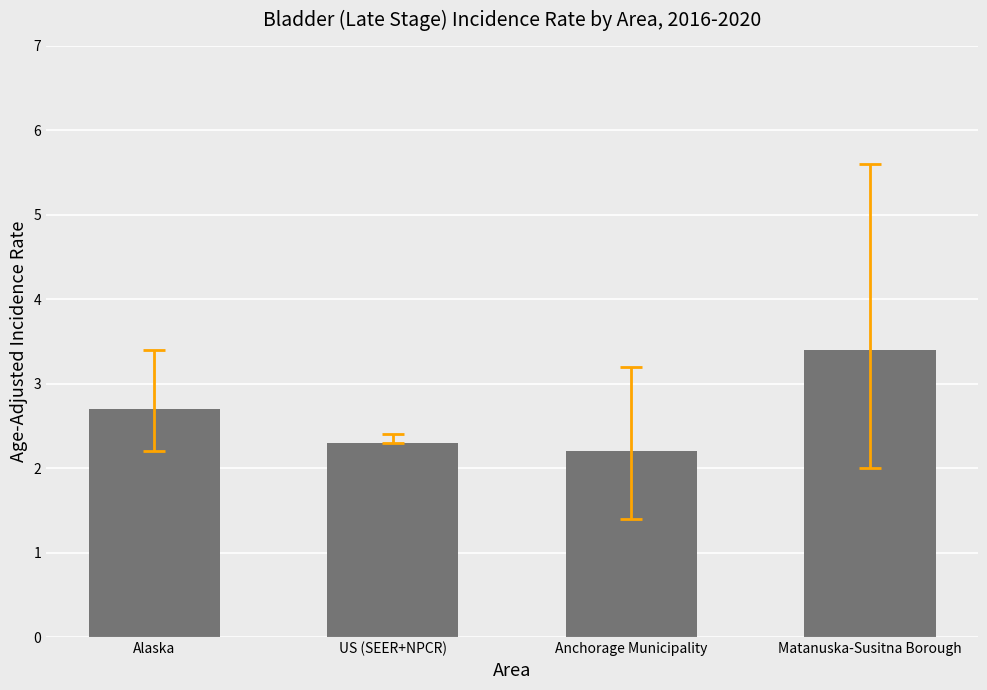

What position from the left is Anchorage Municipality?

3